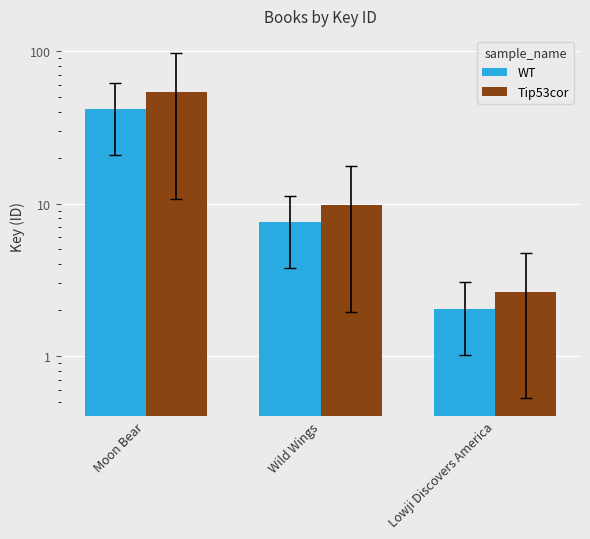

Rank the series at Wild Wings from highest to lowest value.

Tip53cor, WT